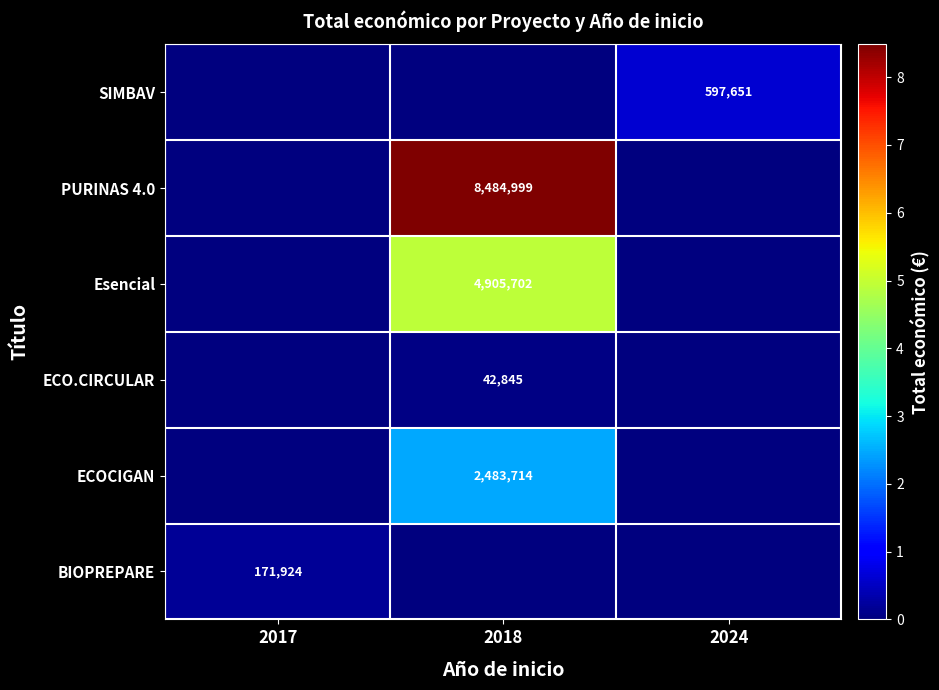

The SIMBAV series shows 882160 at 2024. True or false?

False